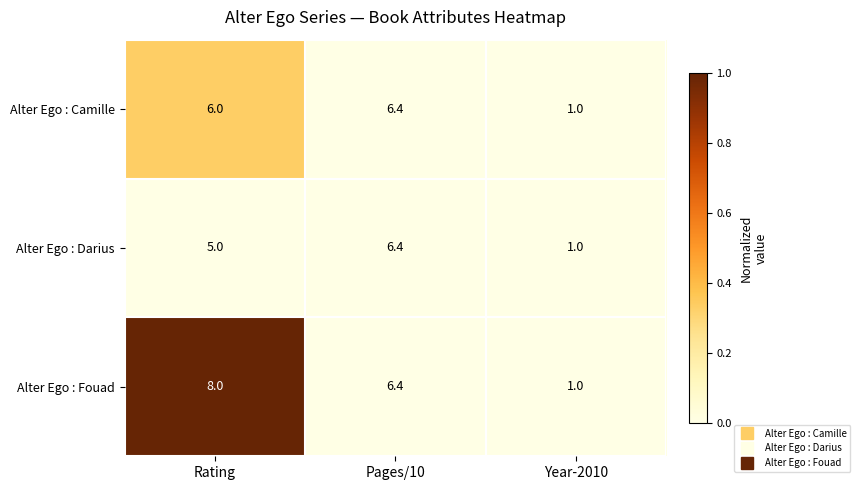

What is the sum of all Alter Ego : Camille values?

13.4